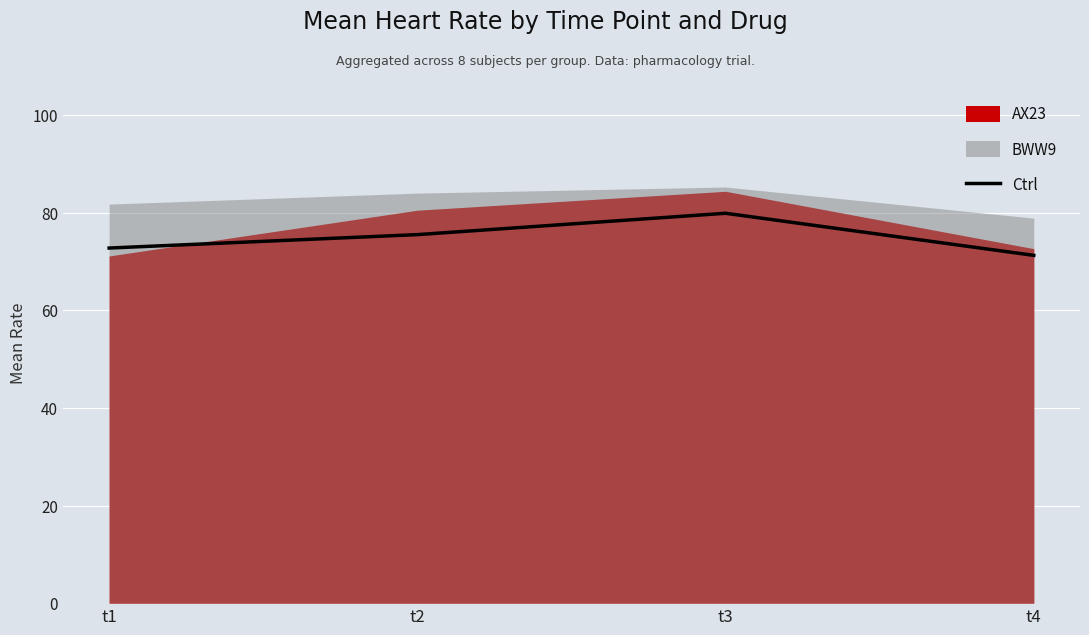

What is the value of the 1st point from the left?

72.8